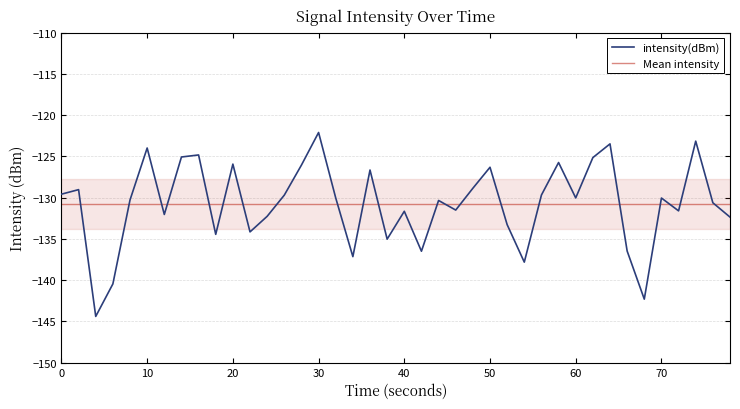

What is the average value?

-130.8